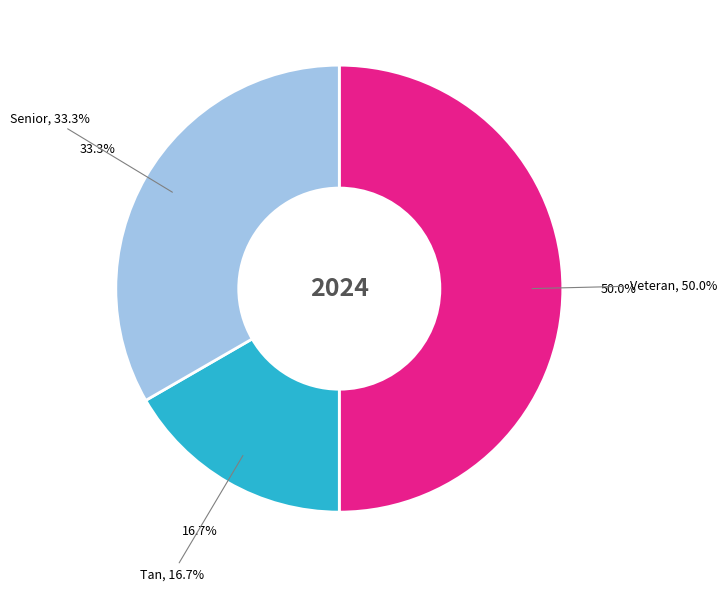

To the nearest percent, what is the combined percentage of Veteran and Senior?

83%